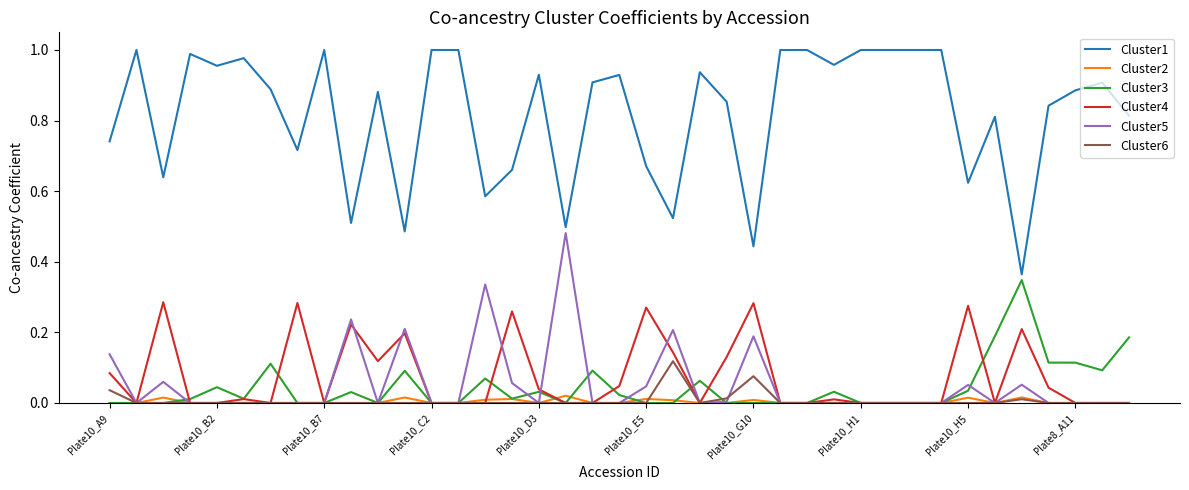

Which series has the largest range (max minus min)?

Cluster1